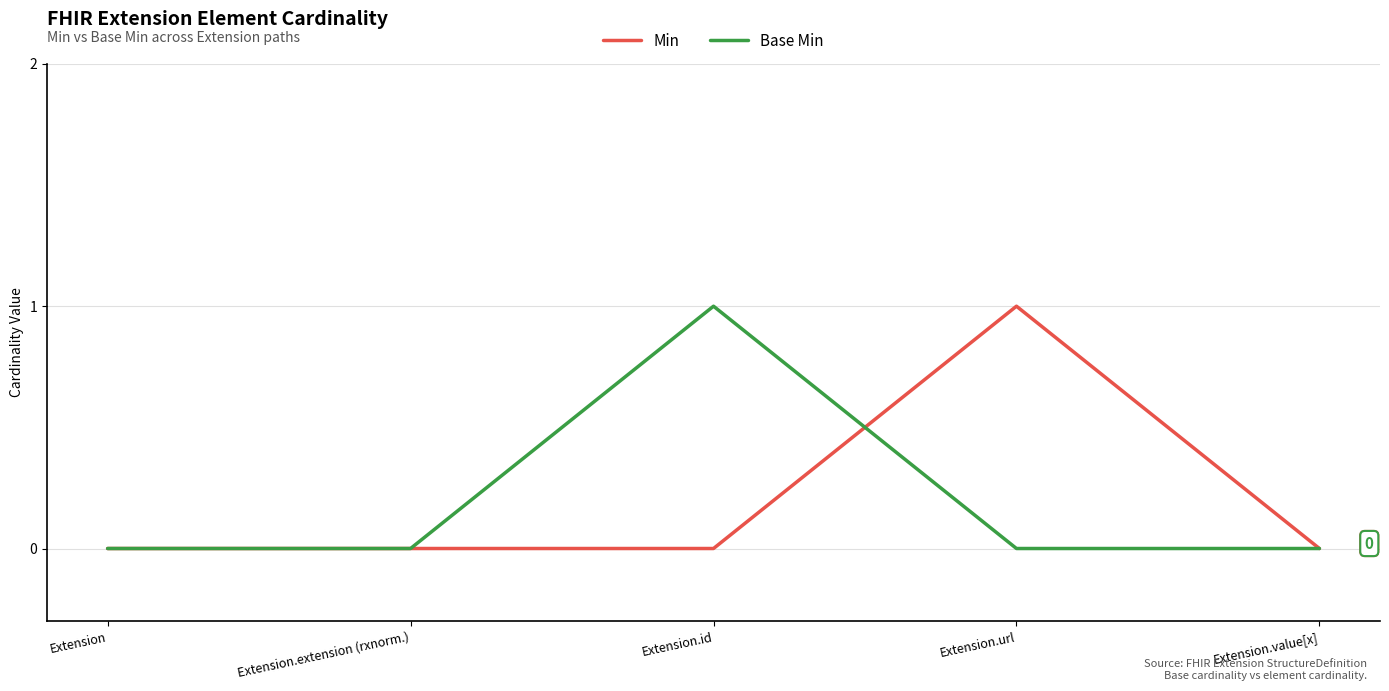

What is the difference between the maximum and minimum values in the Base Min series?

1